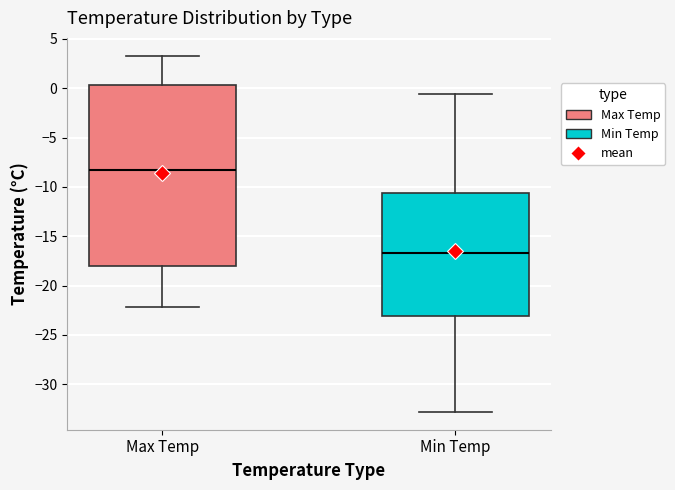

Which box is the tallest, from its lower edge to its upper edge?

Max Temp